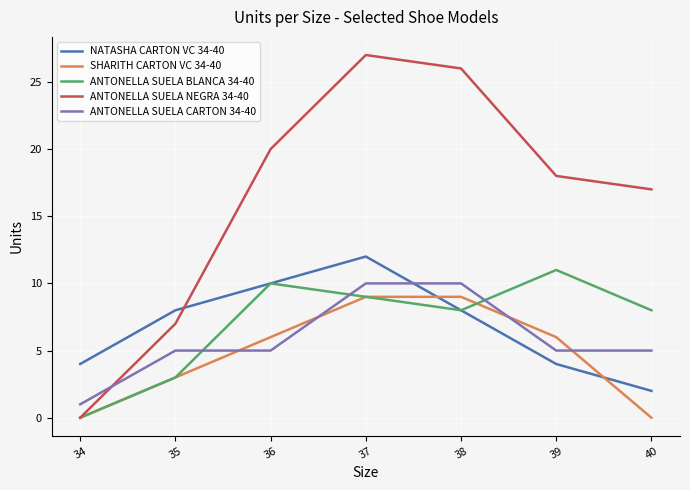

True or false: ANTONELLA SUELA NEGRA 34-40 and NATASHA CARTON VC 34-40 intersect in this chart.

True